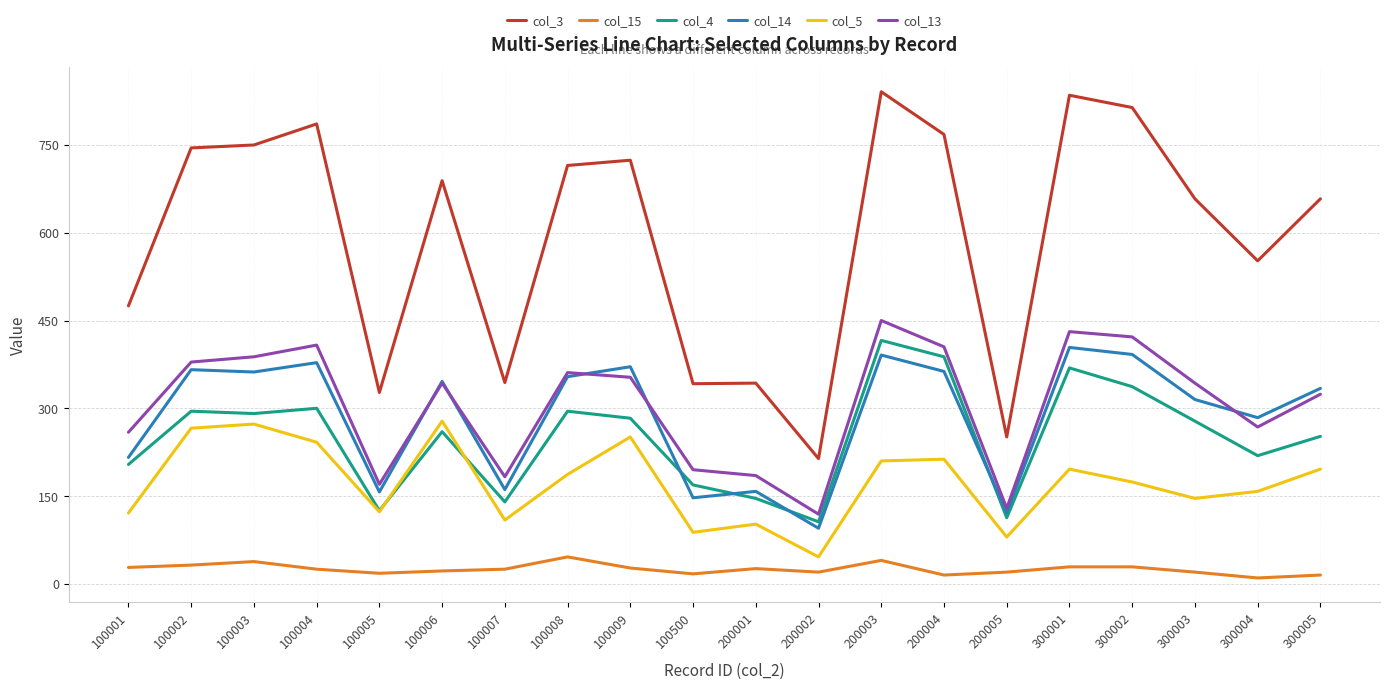

Read the col_3 value at 100007, to the nearest 10.

340